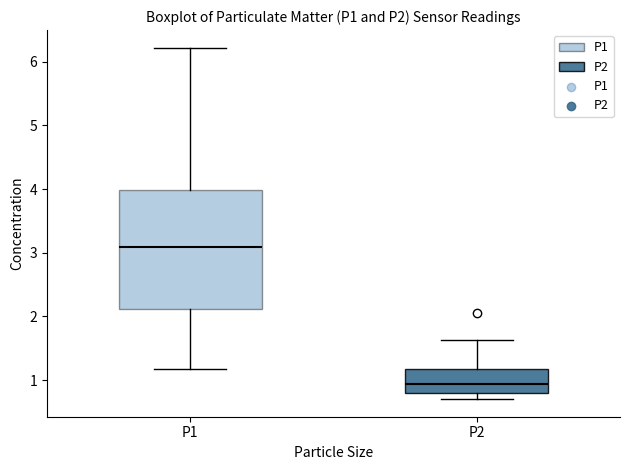

Reading left to right, read every box against the y-axis: the position of its median line, the range the box covers, and the ends of its whiskers. The values are not printed on the chart, so give them approximately, as read against the axis.

P1: median 3.1, box 2.1 to 4.0, whiskers 1.2 to 6.2
P2: median 0.9, box 0.8 to 1.2, whiskers 0.7 to 1.6